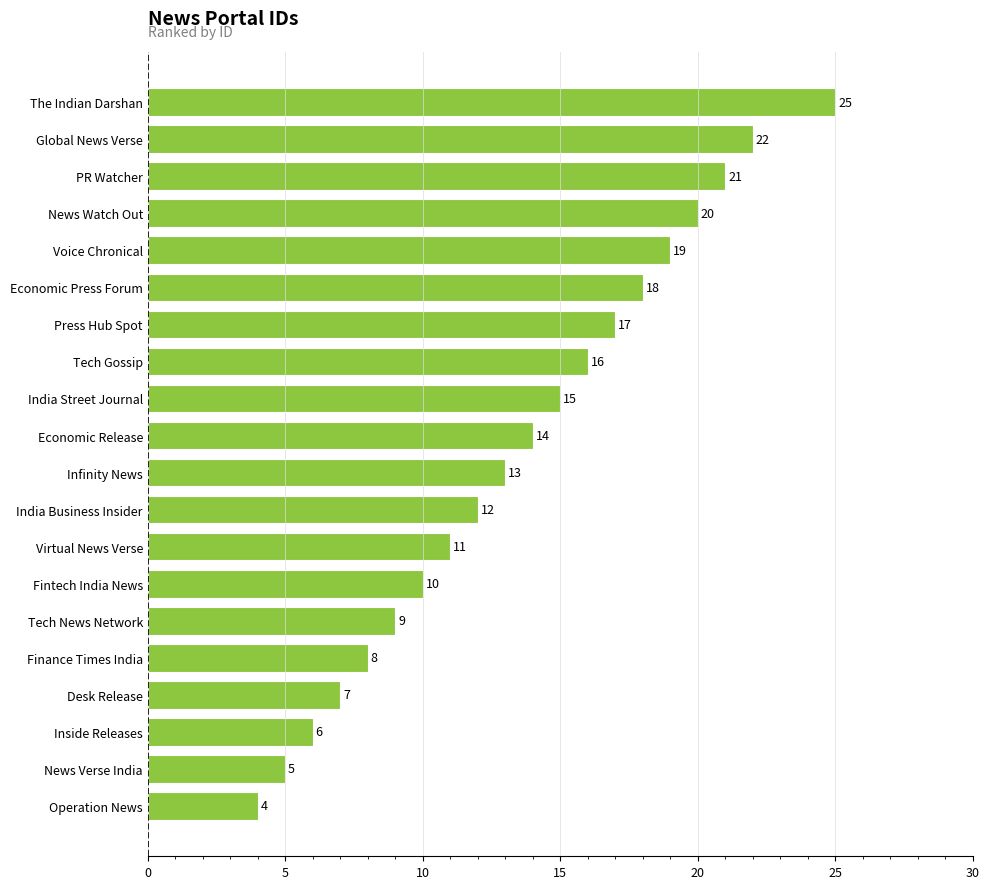

How many data points are less than 14?

10